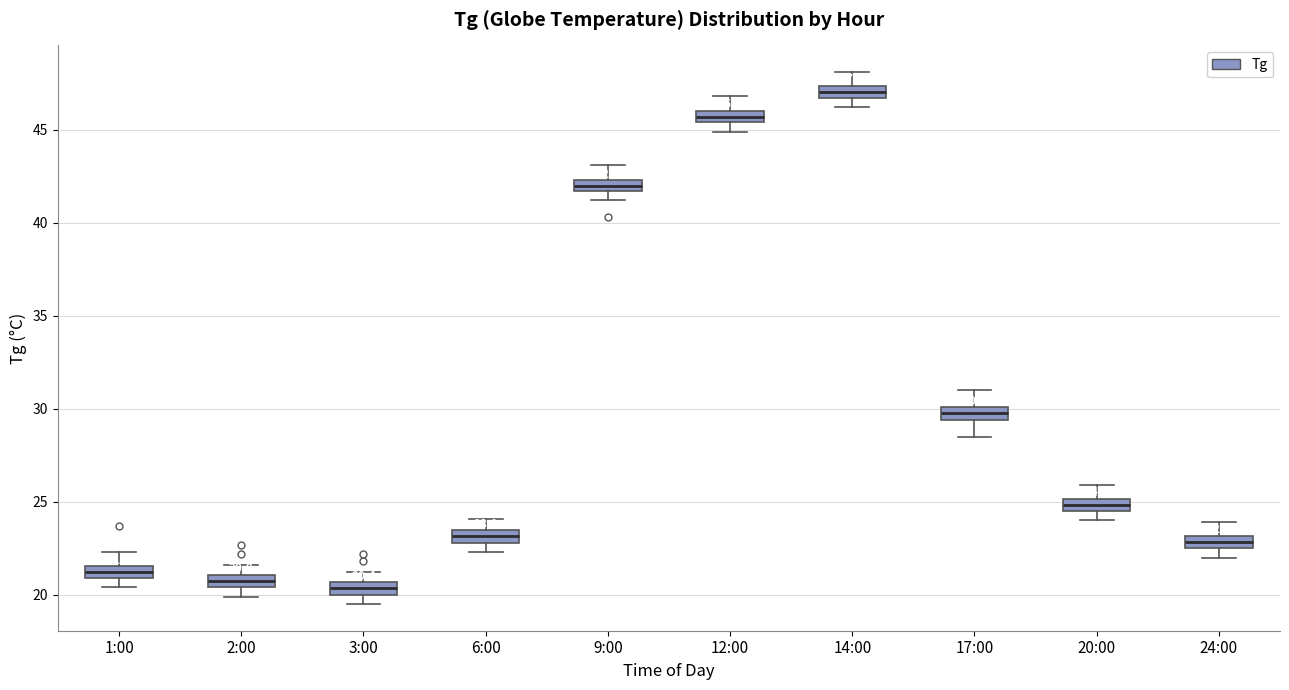

Which box has the highest median line?

14:00